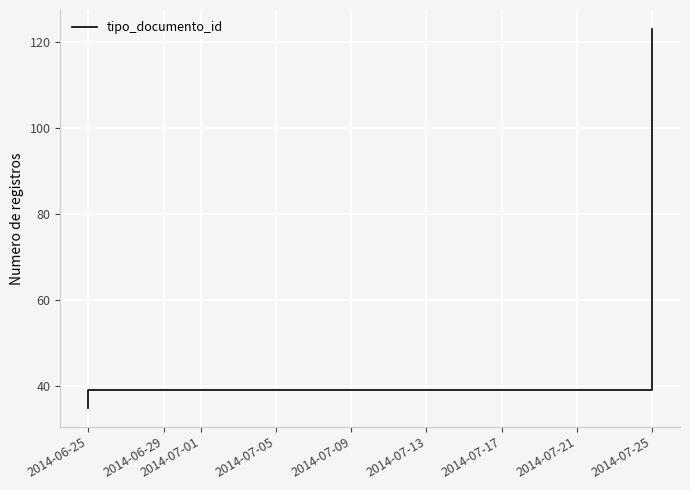

Is it true that the value at 2014-06-25 is 23?

False